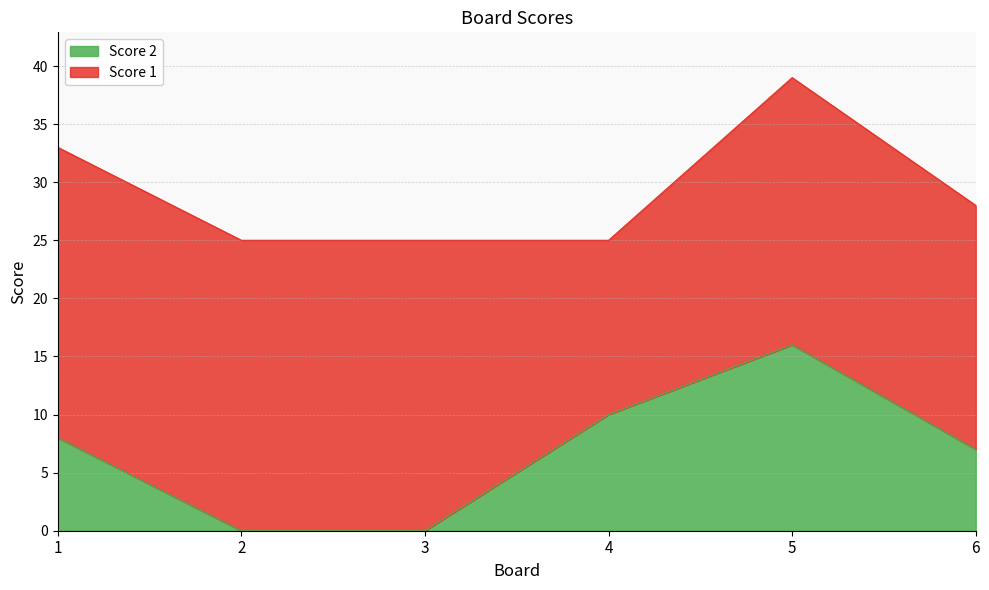

What is the maximum value for Score 2?

16